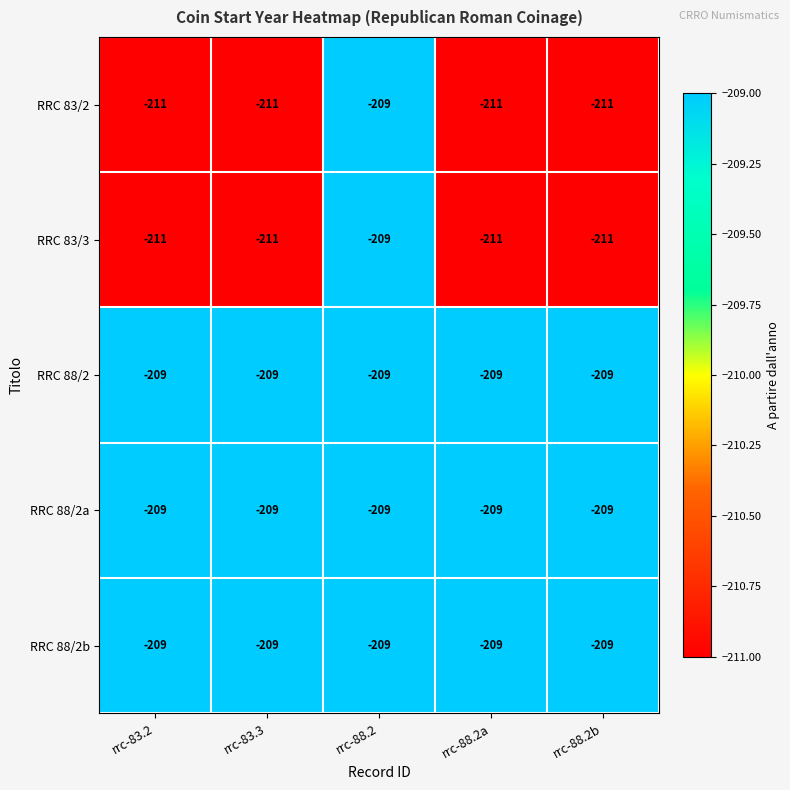

At which category is the sum across all series the highest?

rrc-88.2